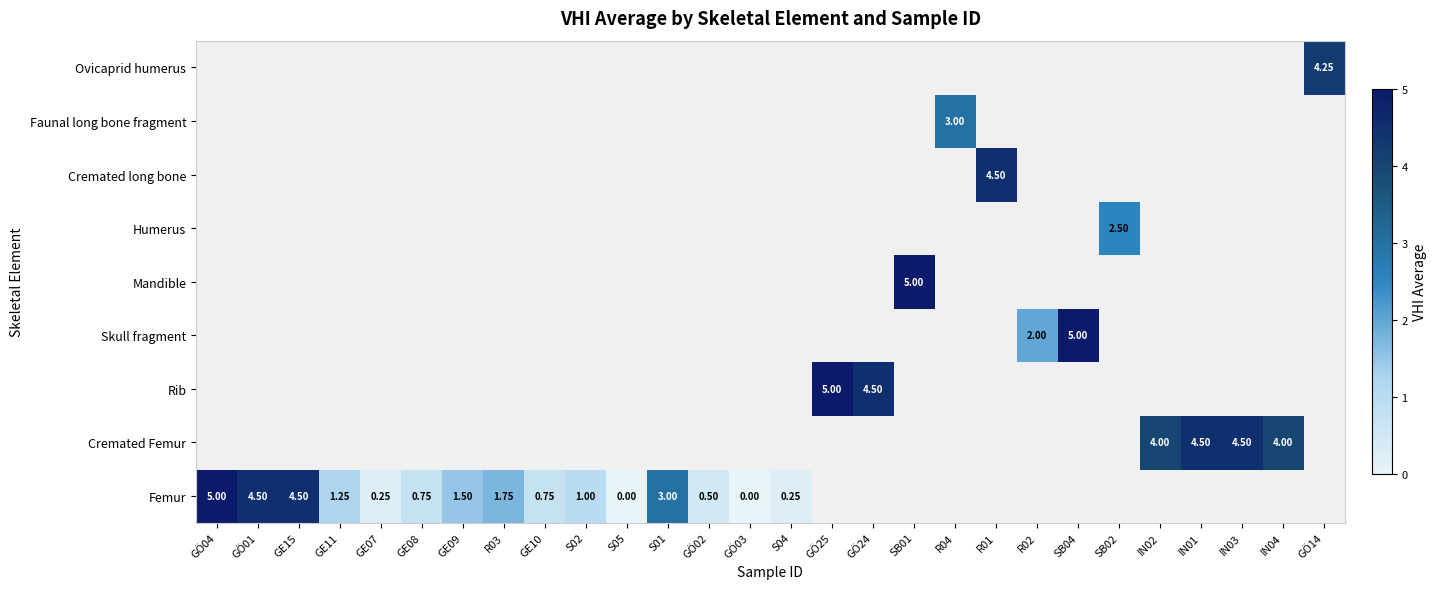

Which category has the highest value across all series?

GÖ04